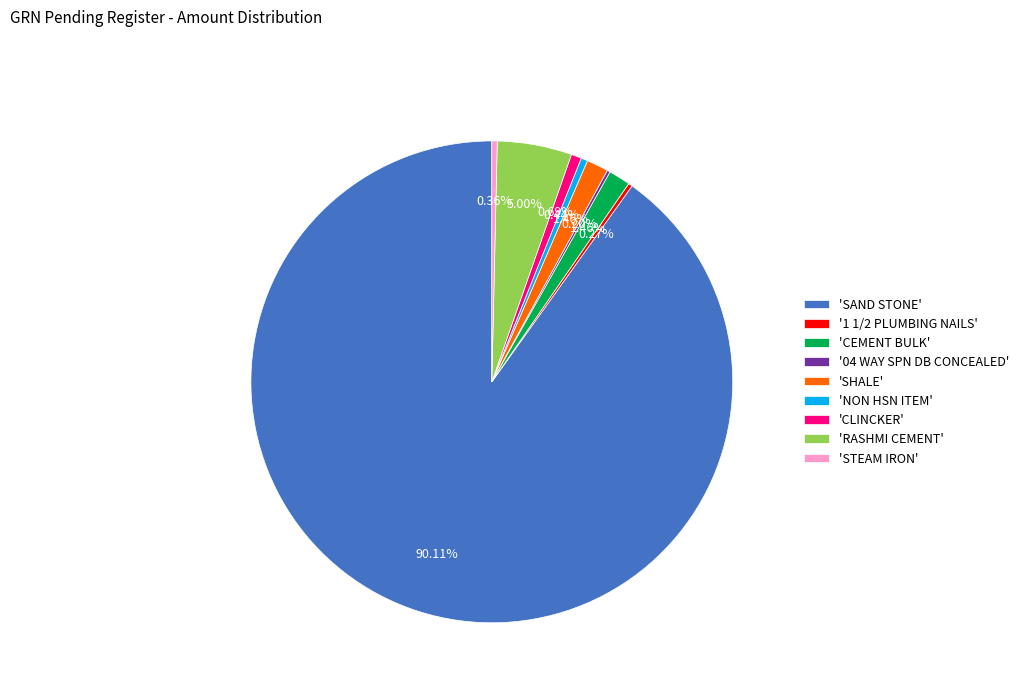

Combined, do 'SAND STONE' and 'NON HSN ITEM' account for over 50%?

Yes